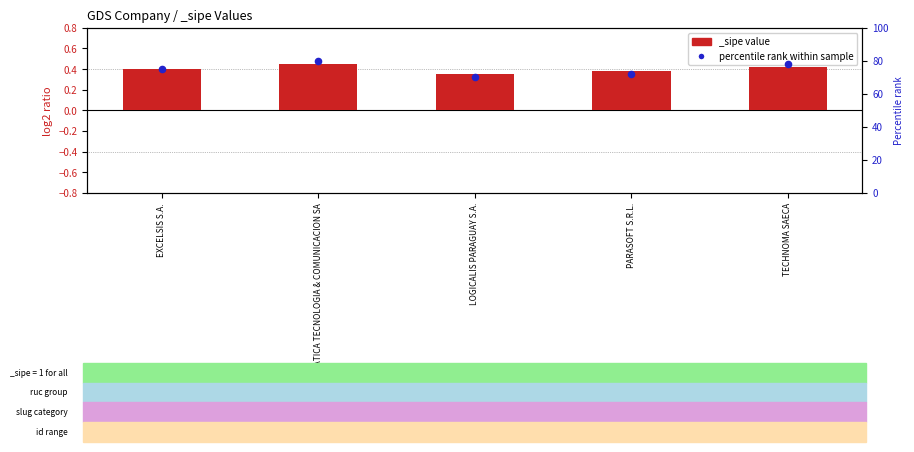

Between INFORMATICA TECNOLOGIA & COMUNICACION SA and PARASOFT S.R.L., which is larger?

INFORMATICA TECNOLOGIA & COMUNICACION SA